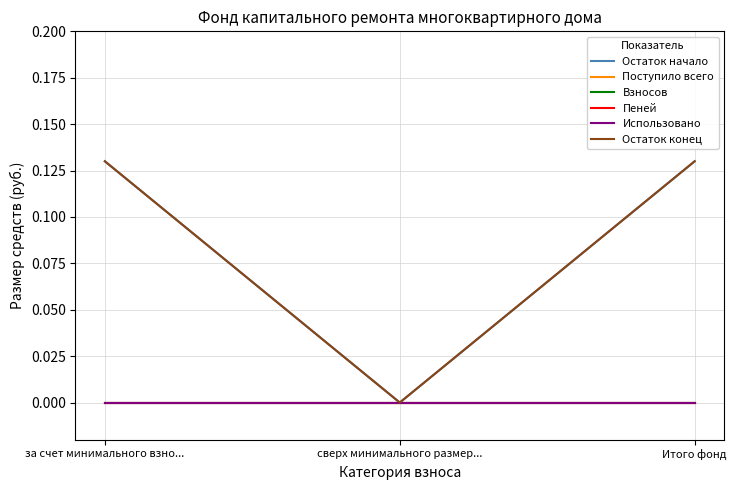

What position from the left is за счет минимального взно...?

1